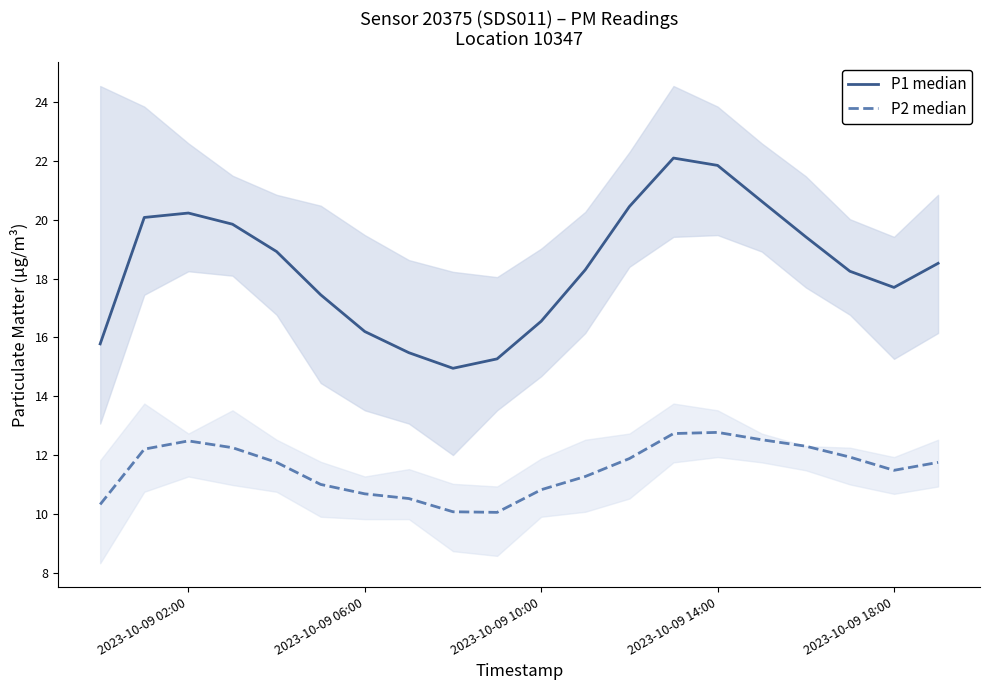

Reading left to right, list all the values displayed in this chart.

P1 median: 15.8	20.1	20.2	19.9	18.9	17.4	16.2	15.5	14.9	15.3	16.6	18.3	20.4	22.1	21.9	20.6	19.4	18.2	17.7	18.5
P2 median: 10.3	12.2	12.5	12.2	11.8	11.0	10.7	10.5	10.1	10.1	10.8	11.3	11.9	12.7	12.8	12.5	12.3	11.9	11.5	11.8